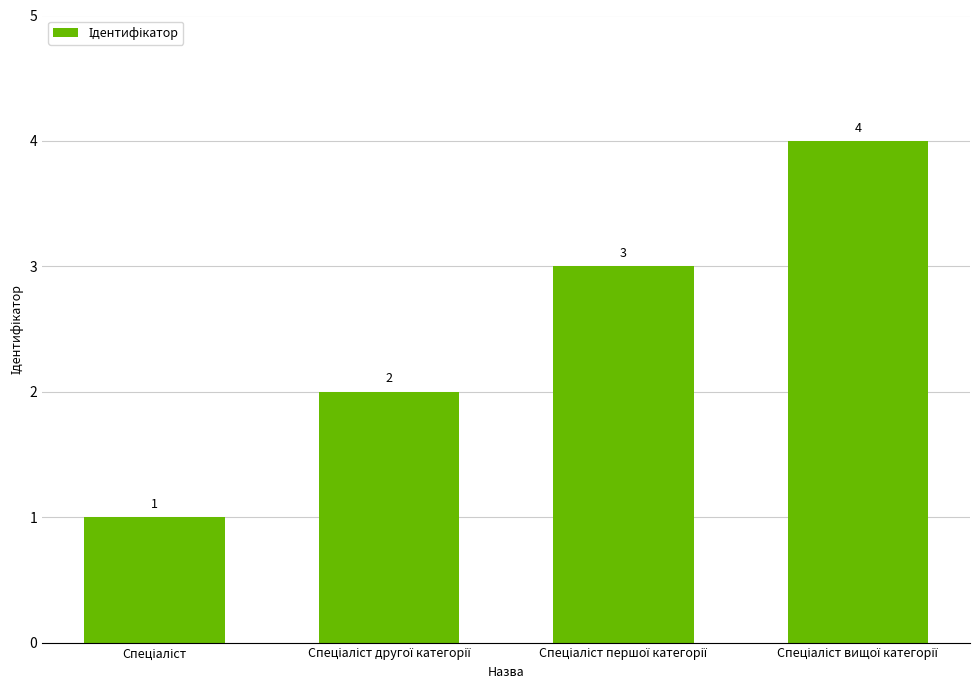

Count the number of categories in the chart.

4